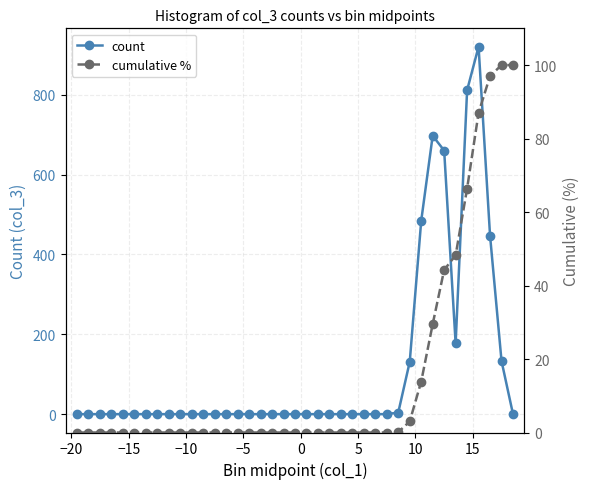

What is the maximum value for cumulative %?

100.0